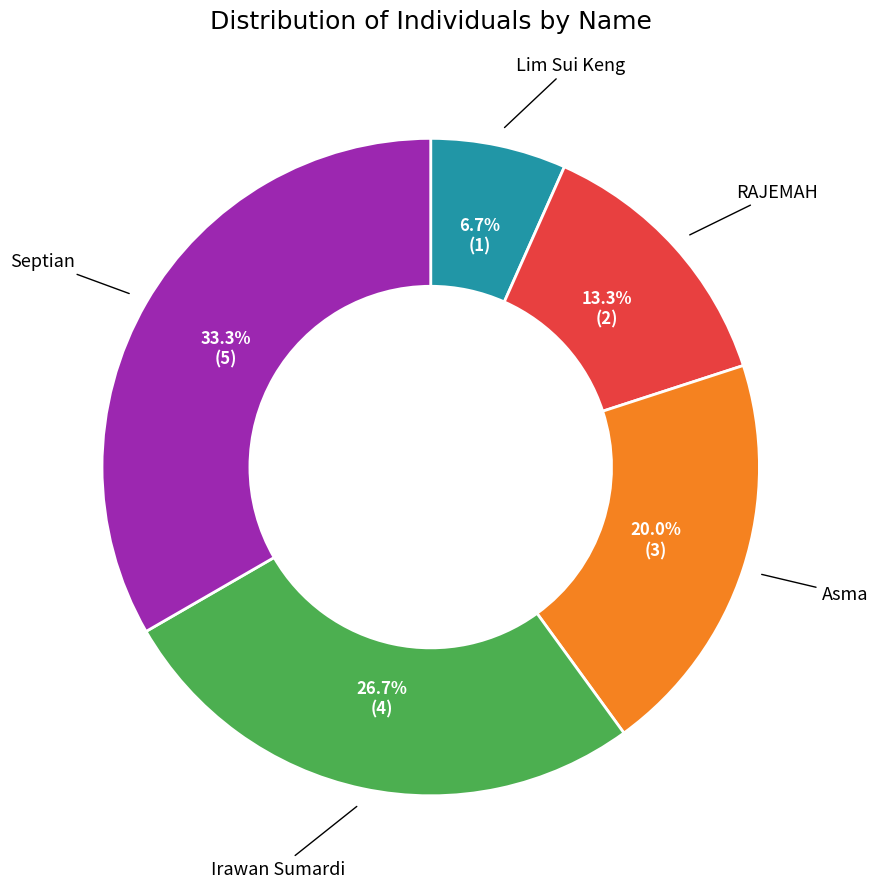

To the nearest percent, what is the difference between the largest and smallest slice percentages?

27%